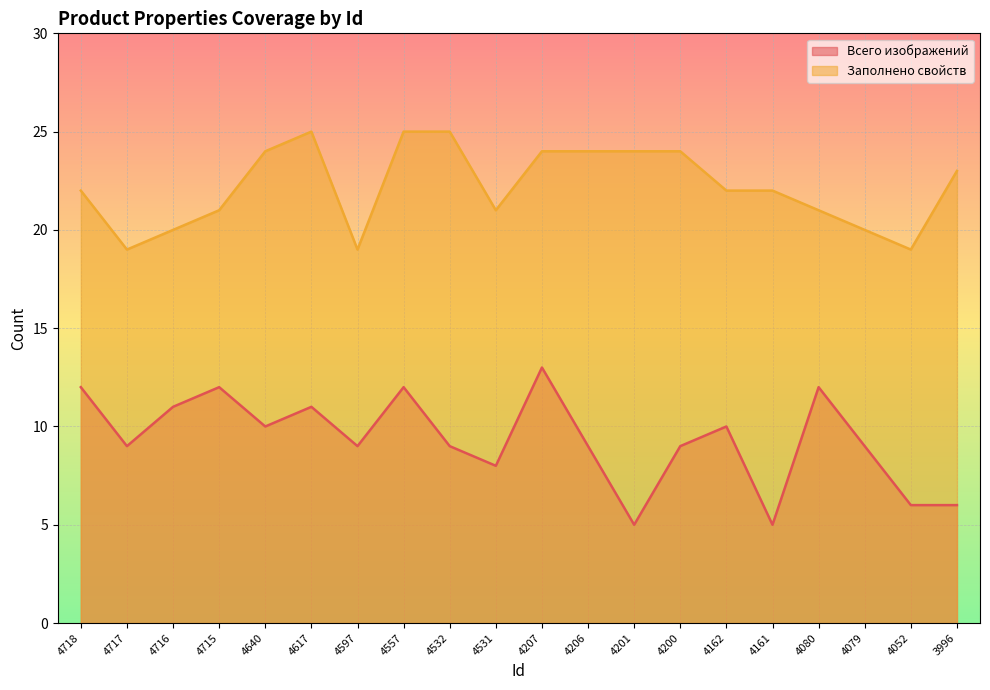

What is the value of the Всего изображений point at the 15th from the left?

10